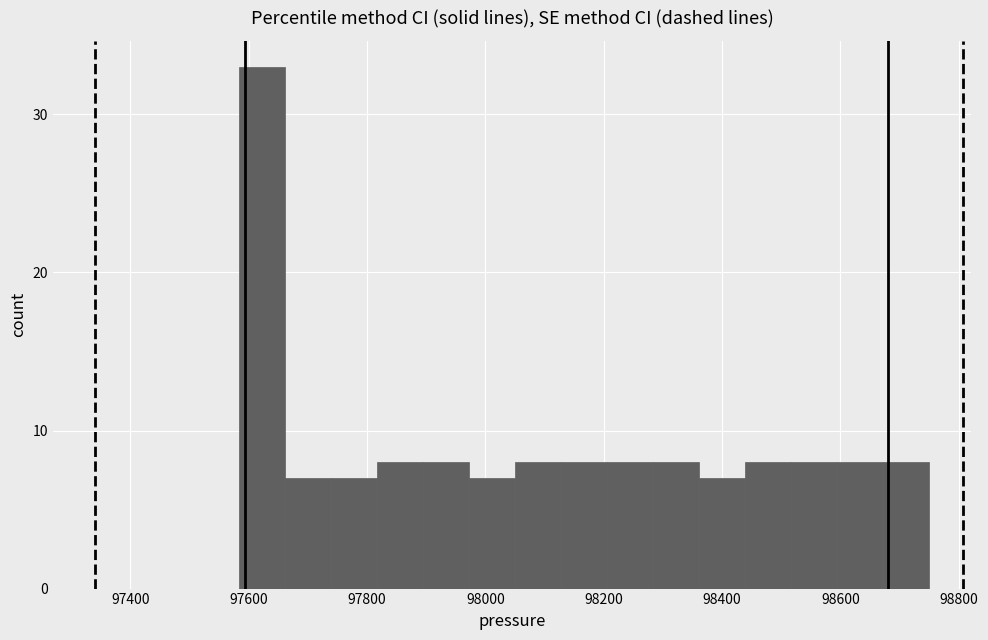

Read against the x-axis, roughly where is the centre of the tallest bar?

97620